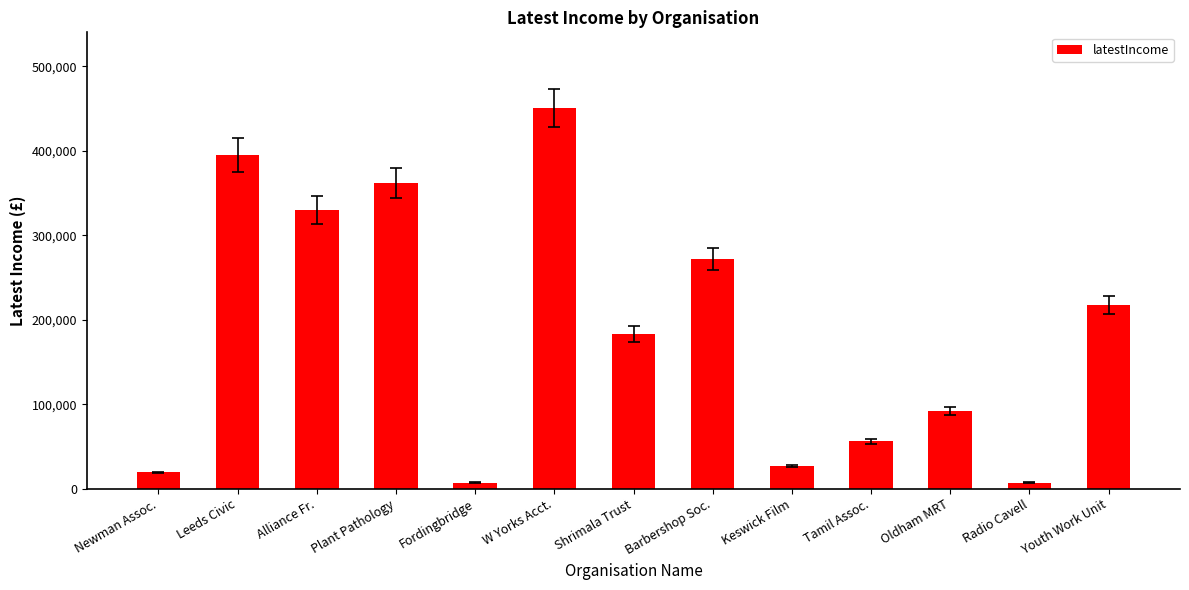

What is the value of the 4th bar from the left?

362139